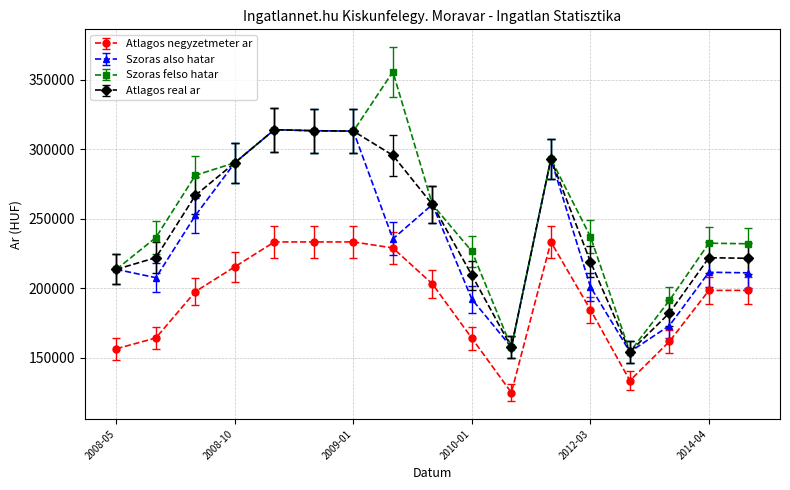

Which series has the largest total across all categories?

Szoras felso hatar